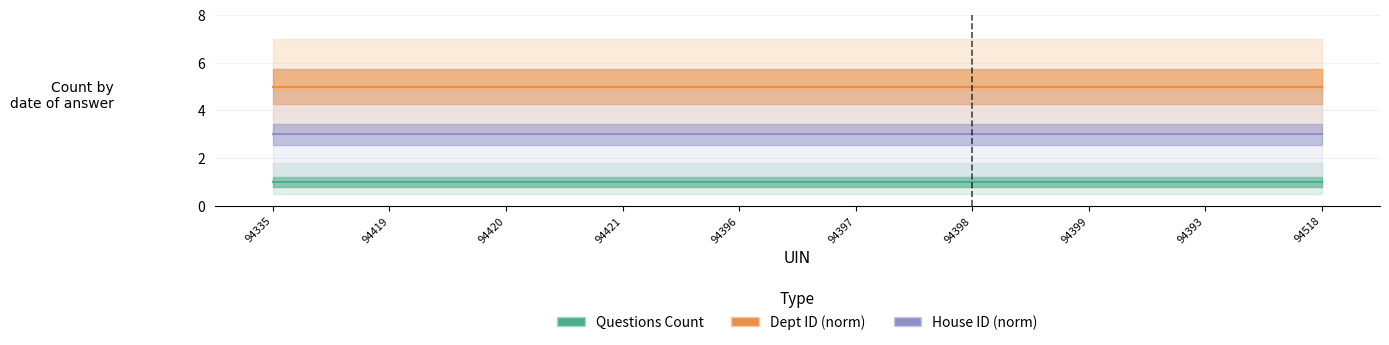

Is it true that Dept ID (norm) equals 8 at 94518?

False